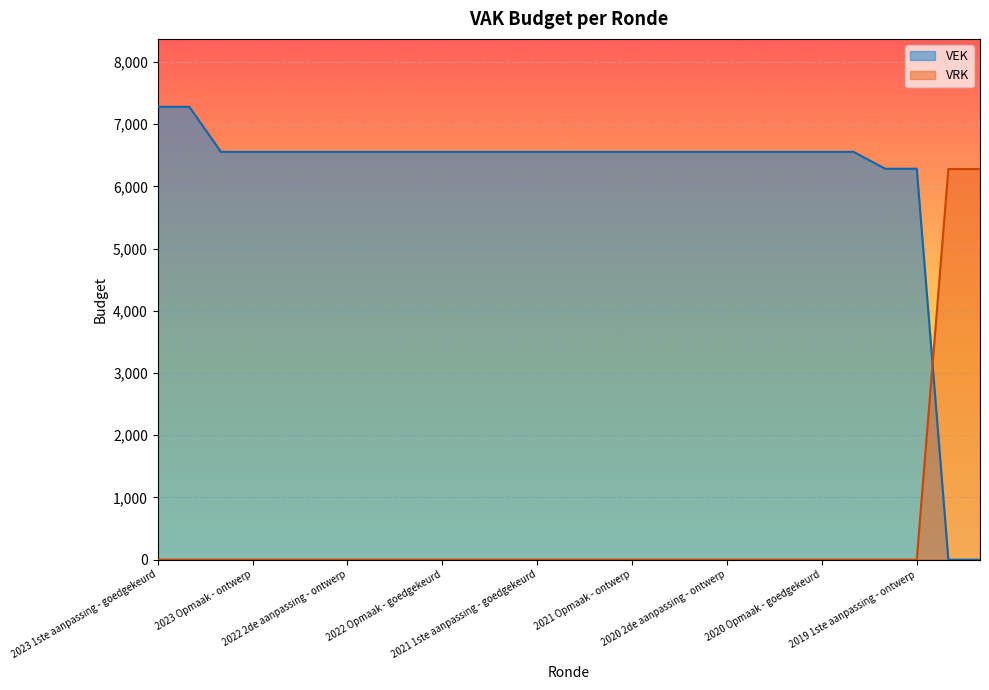

How many values in the VEK series exceed 6556?

2